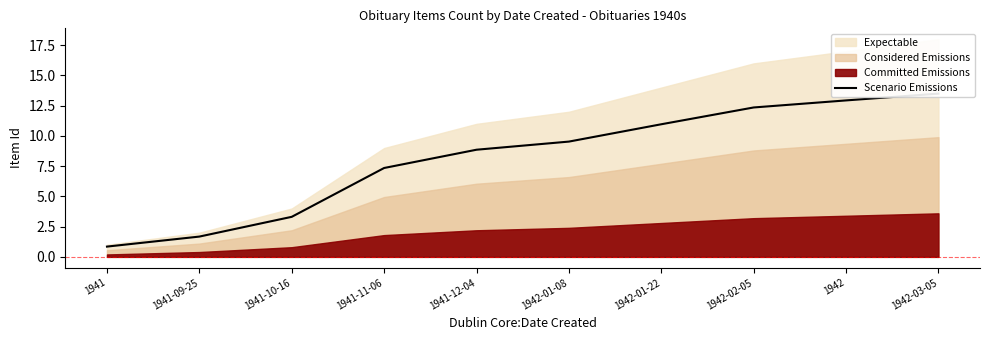

Where does the data first go above 9?

1942-01-08